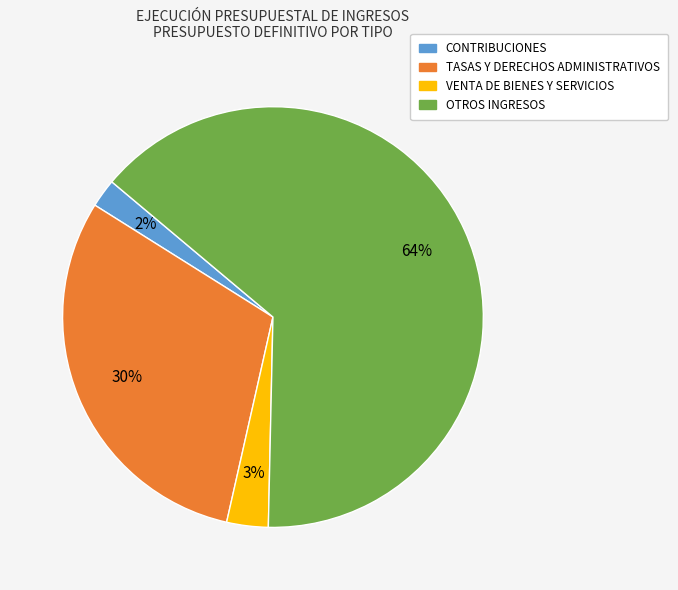

What is the smallest slice in the pie chart?

CONTRIBUCIONES